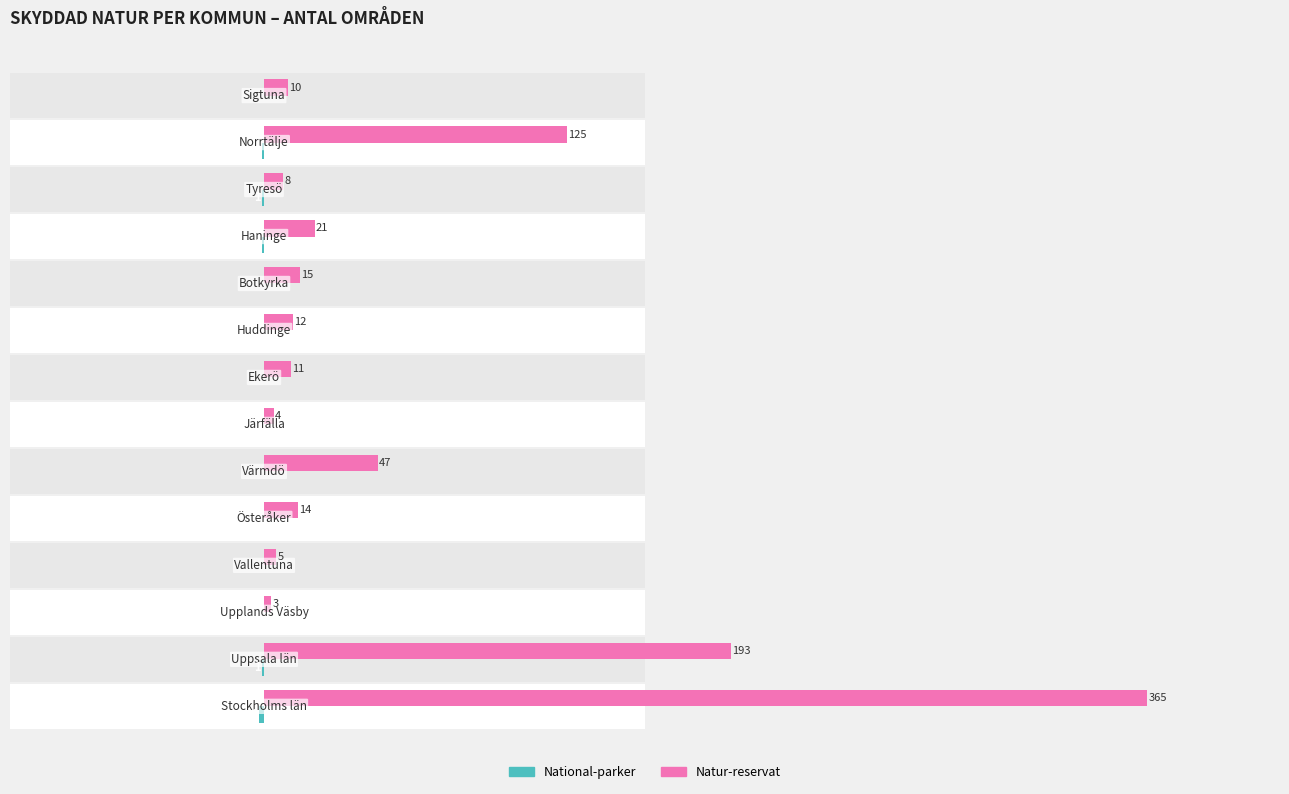

How many distinct data groups are displayed?

2